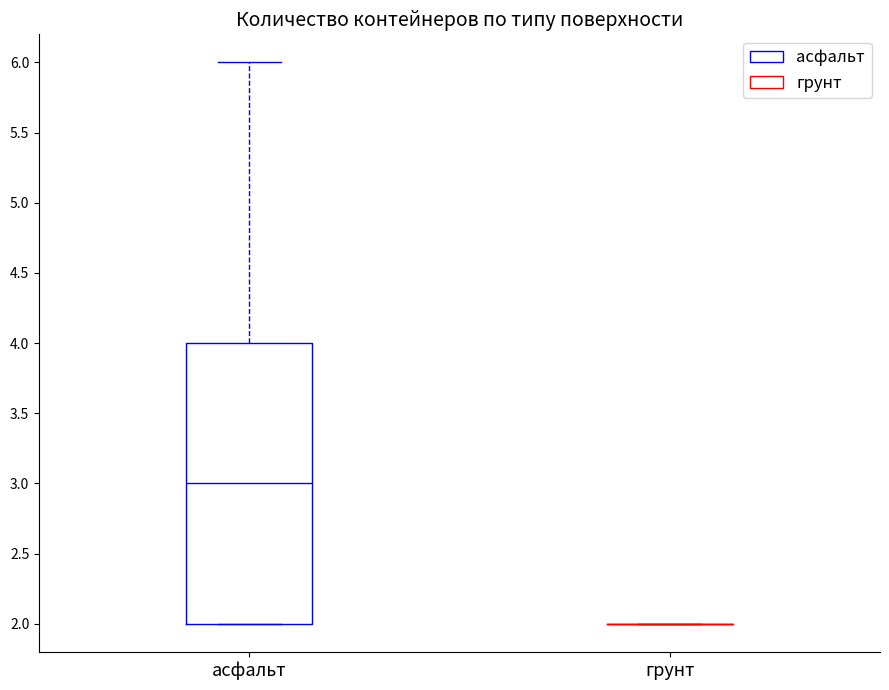

Which box is the tallest, from its lower edge to its upper edge?

асфальт